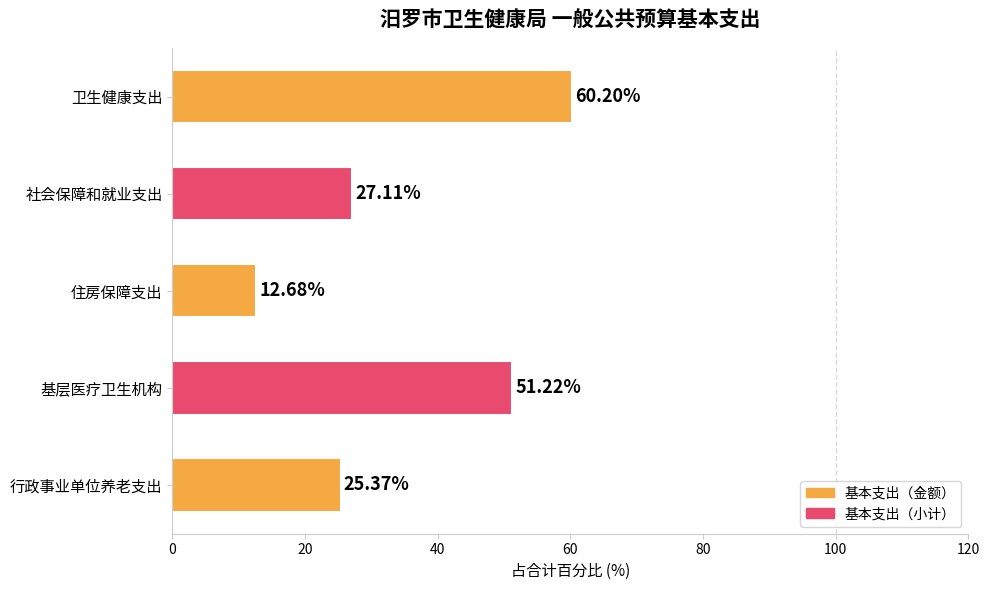

What is the label of the 1st bar from the top?

卫生健康支出